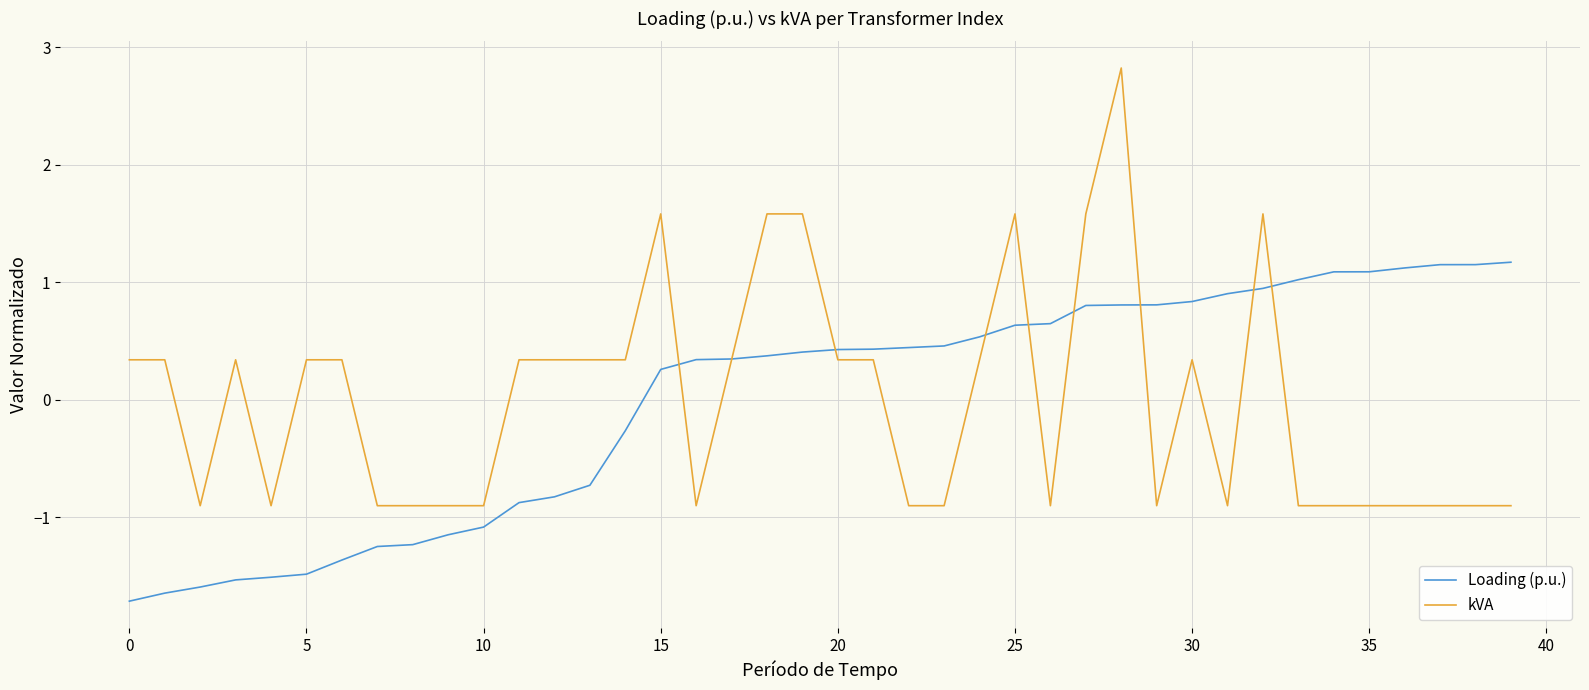

Which series has the largest range (max minus min)?

kVA